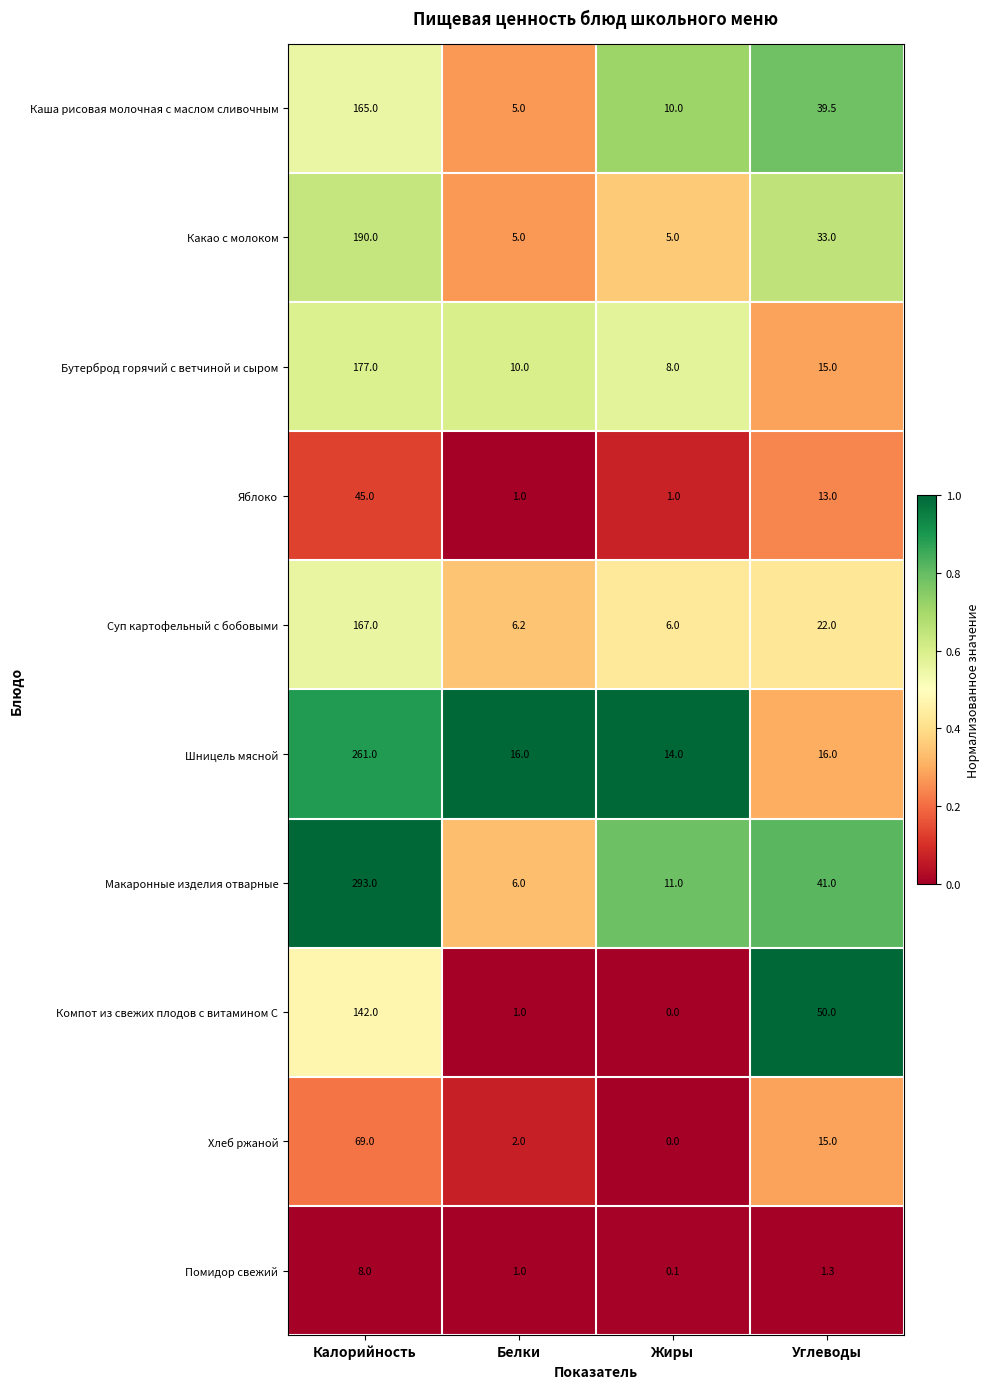

What is the difference between the highest and lowest values at Белки?

15.0